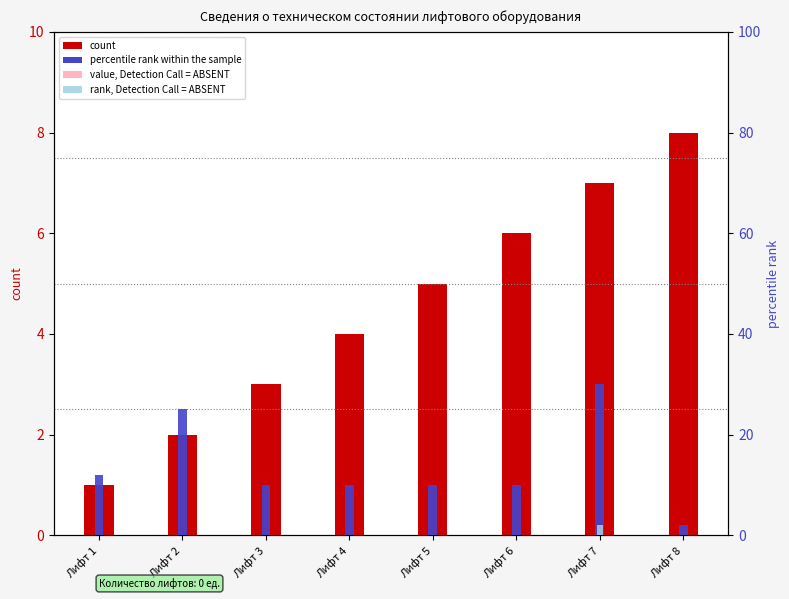

Is the value of count at Лифт 8 greater than the value of percentile rank within the sample at Лифт 1?

No